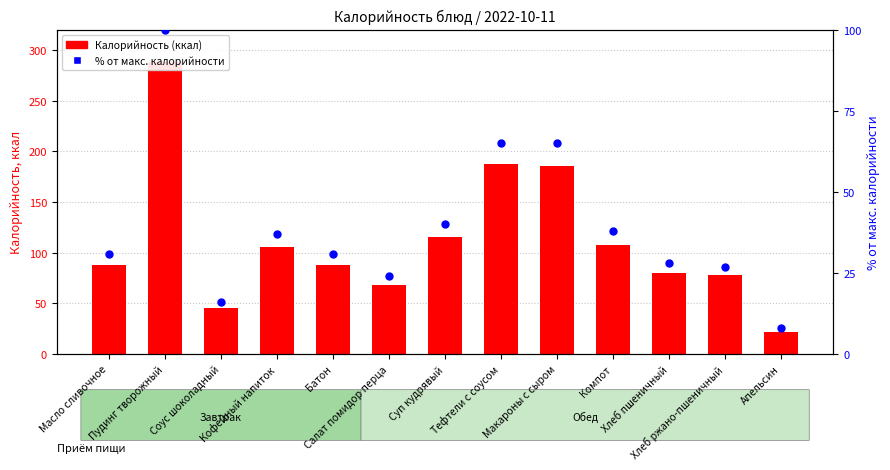

At how many categories does at least one series exceed 181?

3